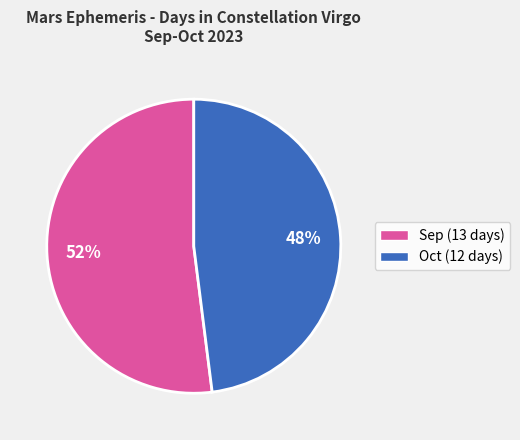

Is there a majority slice in this chart?

Yes